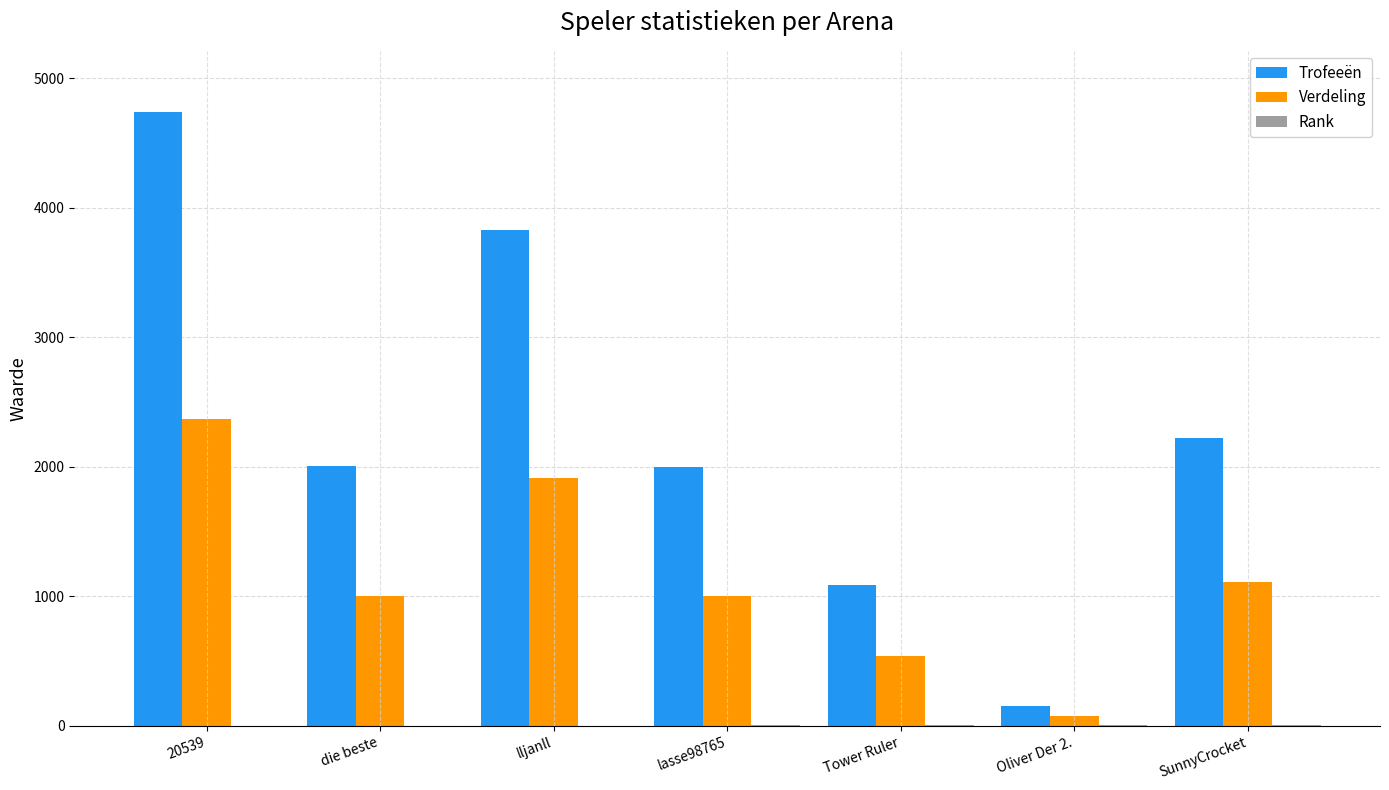

Are the bars grouped side by side (vs. stacked)?

Yes